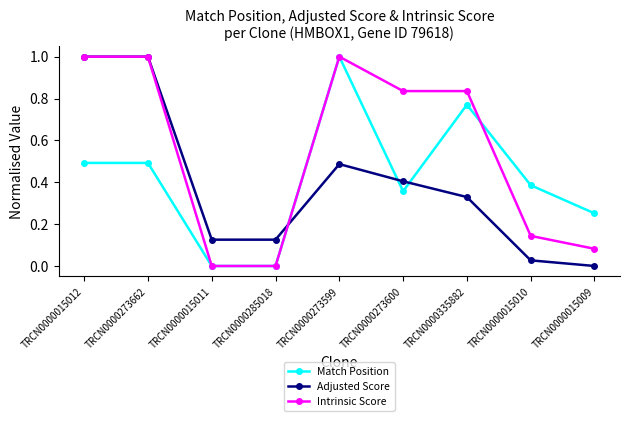

Is it true that Intrinsic Score equals 0.2 at TRCN0000015010?

False